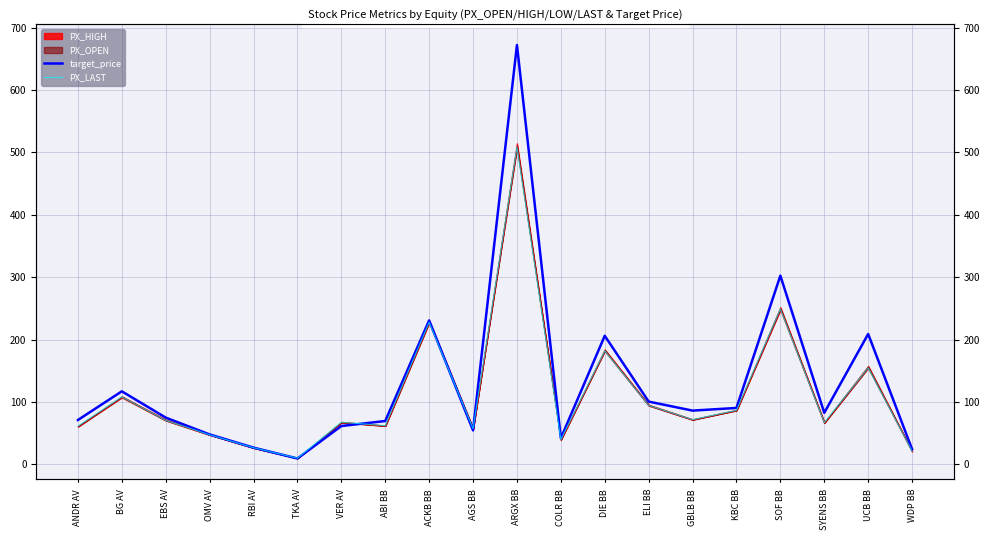

Between TKA AV and COLR BB, which is larger?

COLR BB